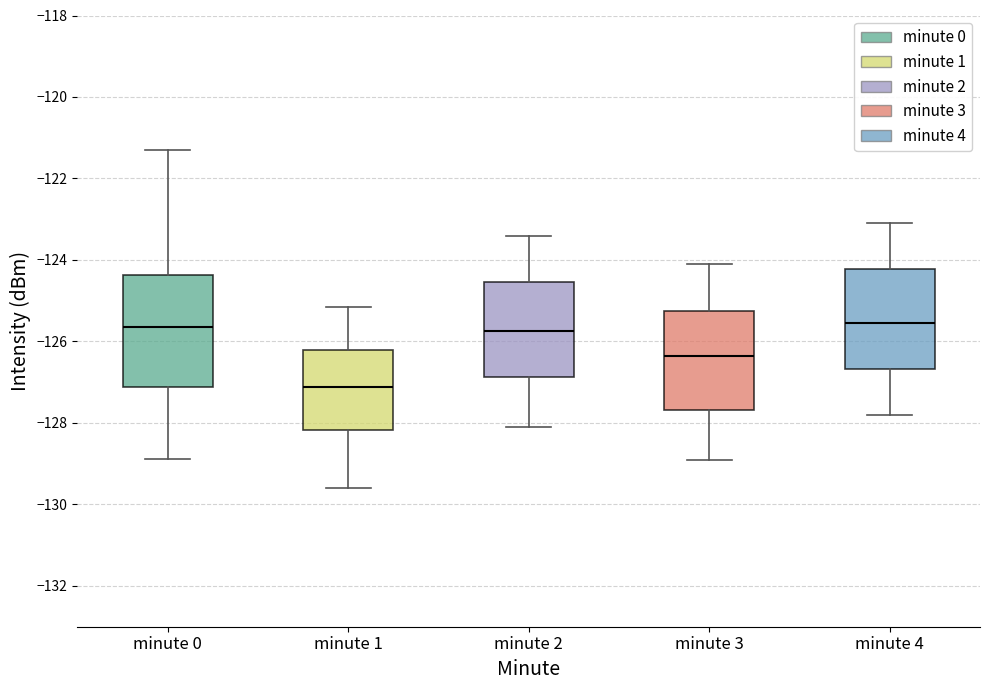

Which box's median line is the lowest?

minute 1